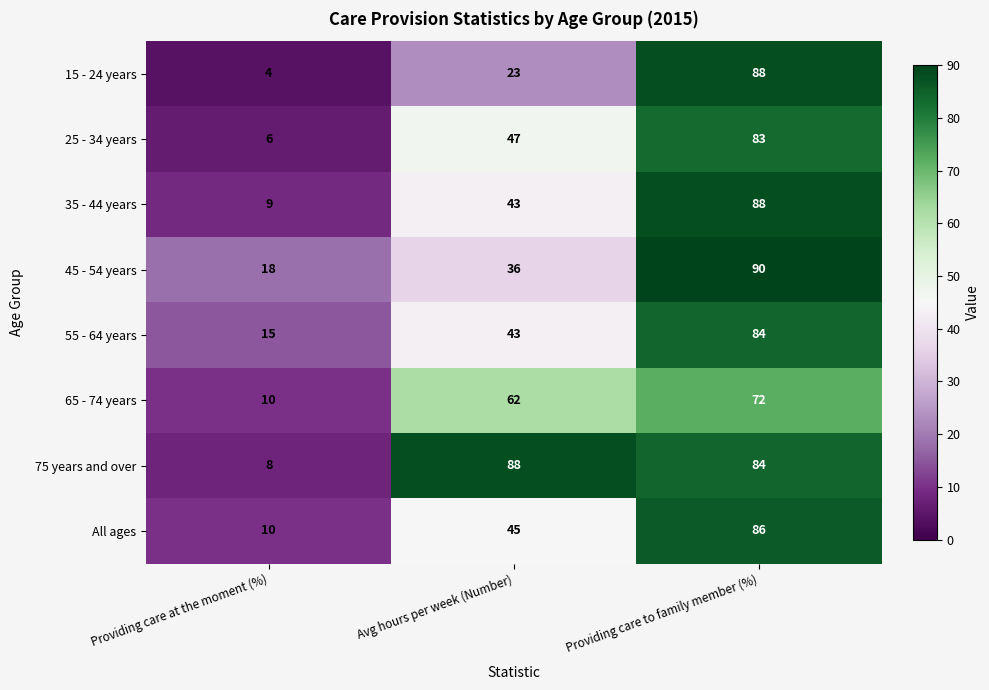

What is the difference between the maximum and second lowest values in the All ages series?

41